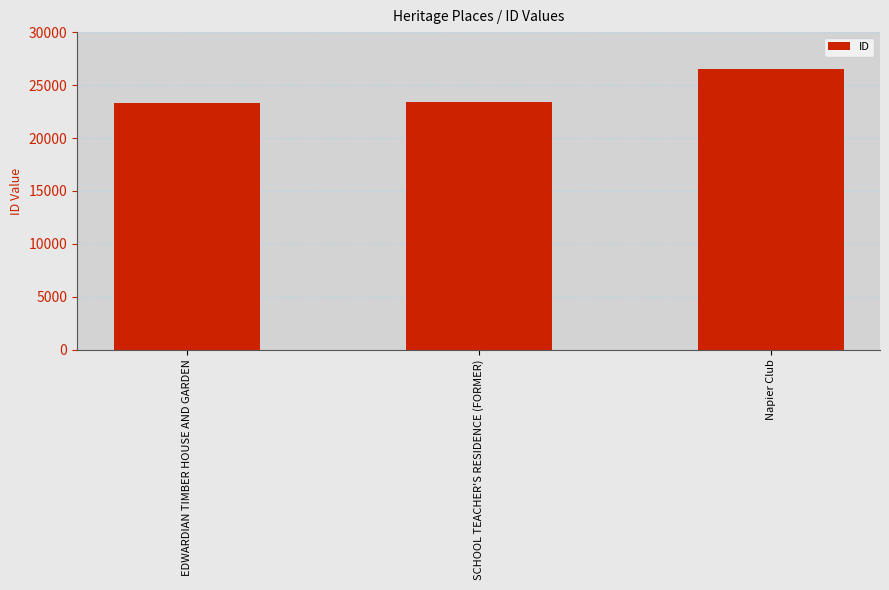

What is the average value?

24403